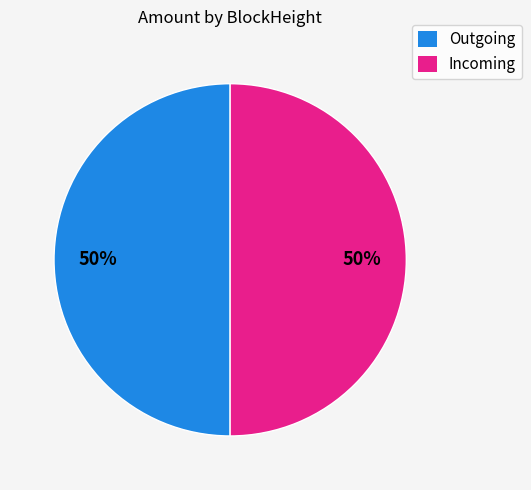

Combined, do Outgoing and Incoming account for over 50%?

Yes